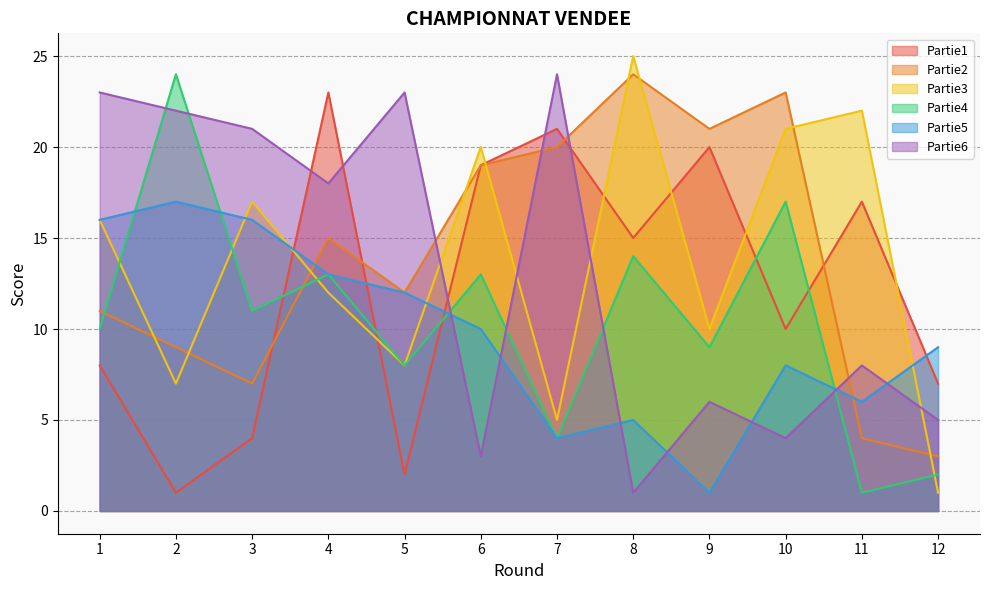

What is the average value of the Partie6 series?

13